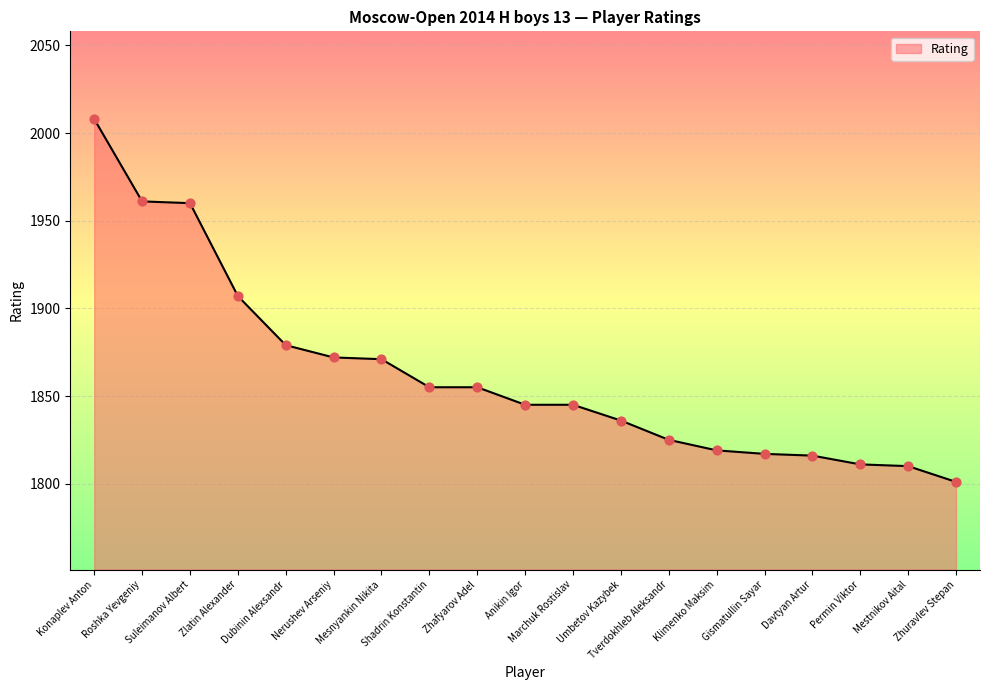

What is the change in value from Shadrin Konstantin to Umbetov Kazybek?

-19